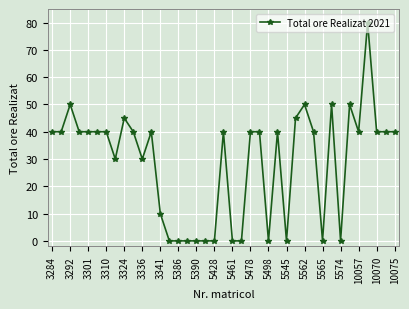

What is the value of the 1st point from the left?

40